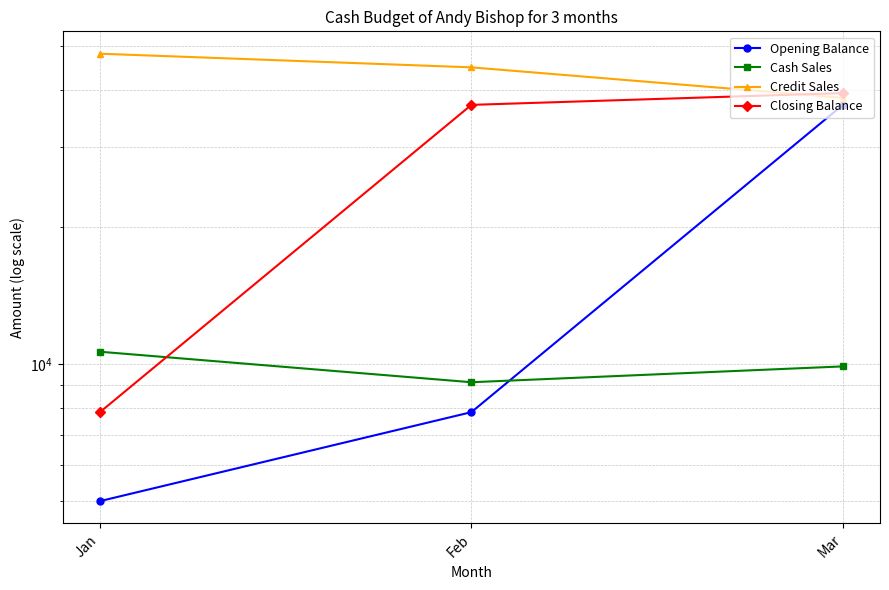

What is the total value across all series at Jan?

71480